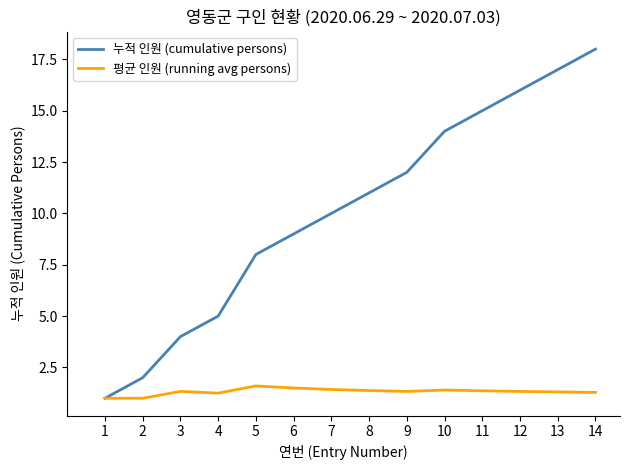

Which series changed the most between 2 and 6?

누적 인원 (cumulative persons)